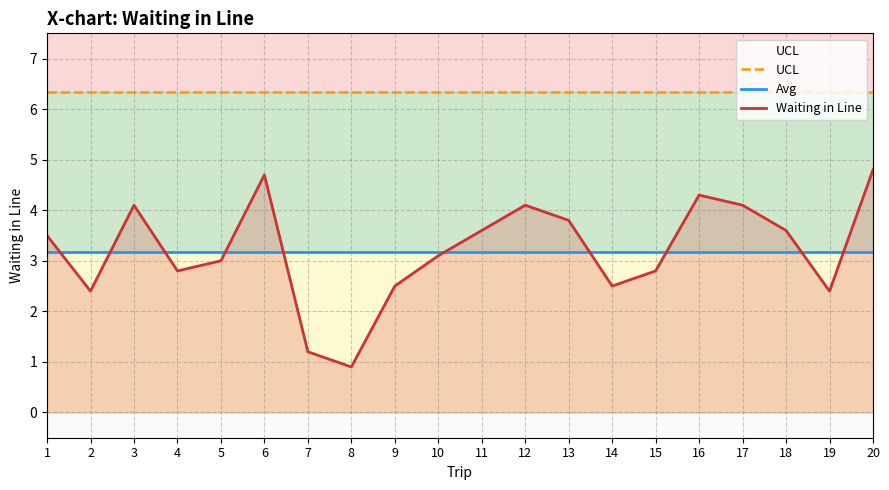

Reading left to right, transcribe all the data shown in this chart.

UCL: 6.3	6.3	6.3	6.3	6.3	6.3	6.3	6.3	6.3	6.3	6.3	6.3	6.3	6.3	6.3	6.3	6.3	6.3	6.3	6.3
Avg: 3.2	3.2	3.2	3.2	3.2	3.2	3.2	3.2	3.2	3.2	3.2	3.2	3.2	3.2	3.2	3.2	3.2	3.2	3.2	3.2
Waiting in Line: 3.5	2.4	4.1	2.8	3.0	4.7	1.2	0.9	2.5	3.1	3.6	4.1	3.8	2.5	2.8	4.3	4.1	3.6	2.4	4.8